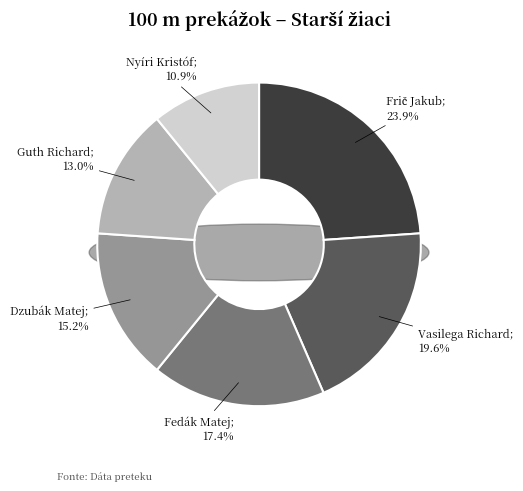

To the nearest percent, what is the combined percentage of Nyíri Kristóf and Frič Jakub?

35%